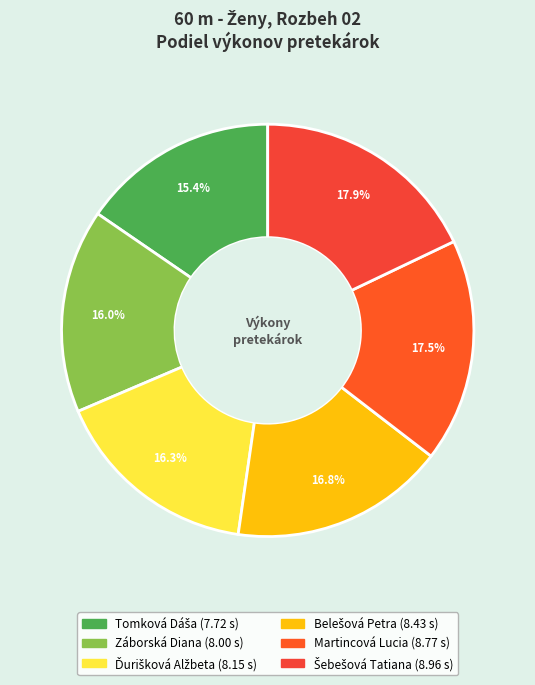

How many segments does this pie chart have?

6